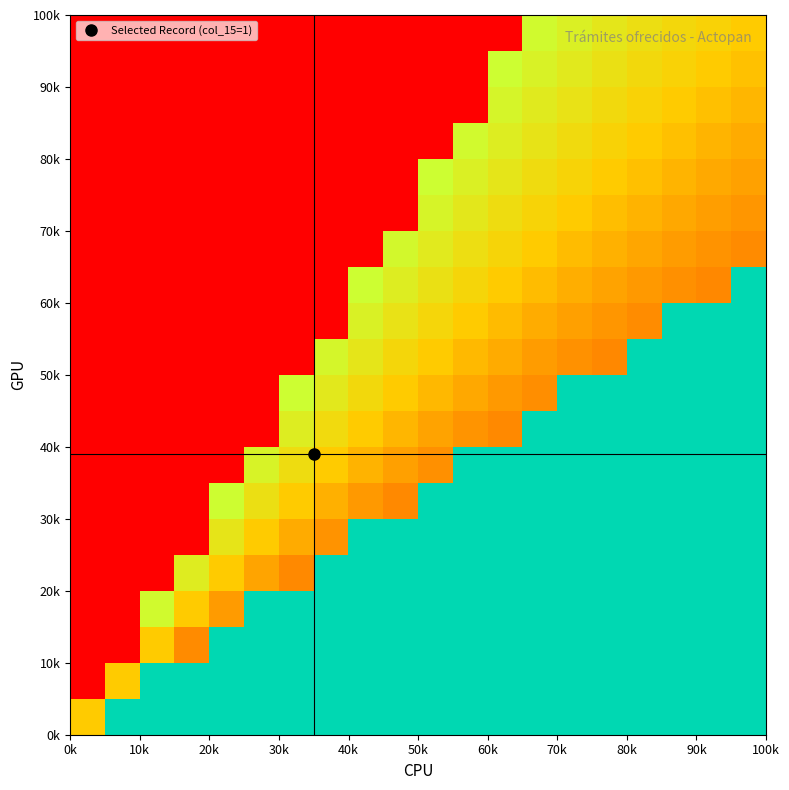

What is the maximum value shown in the chart?

1.0